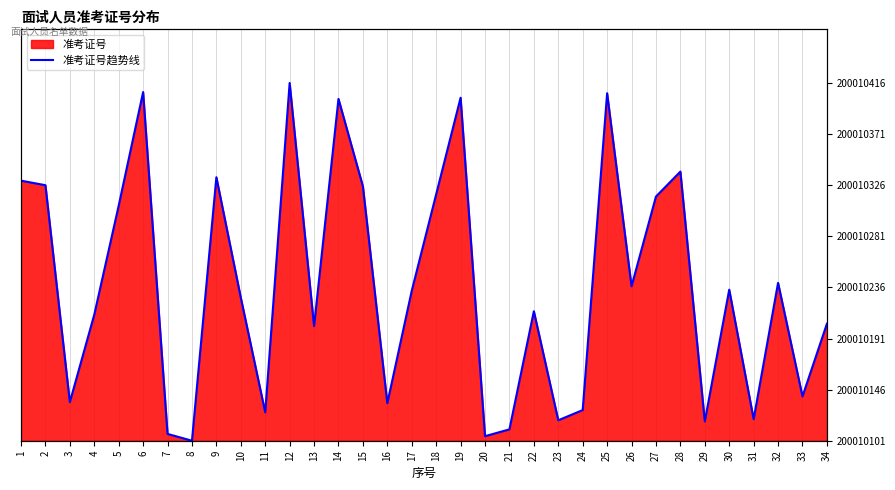

Where does the data first go above 132?

1